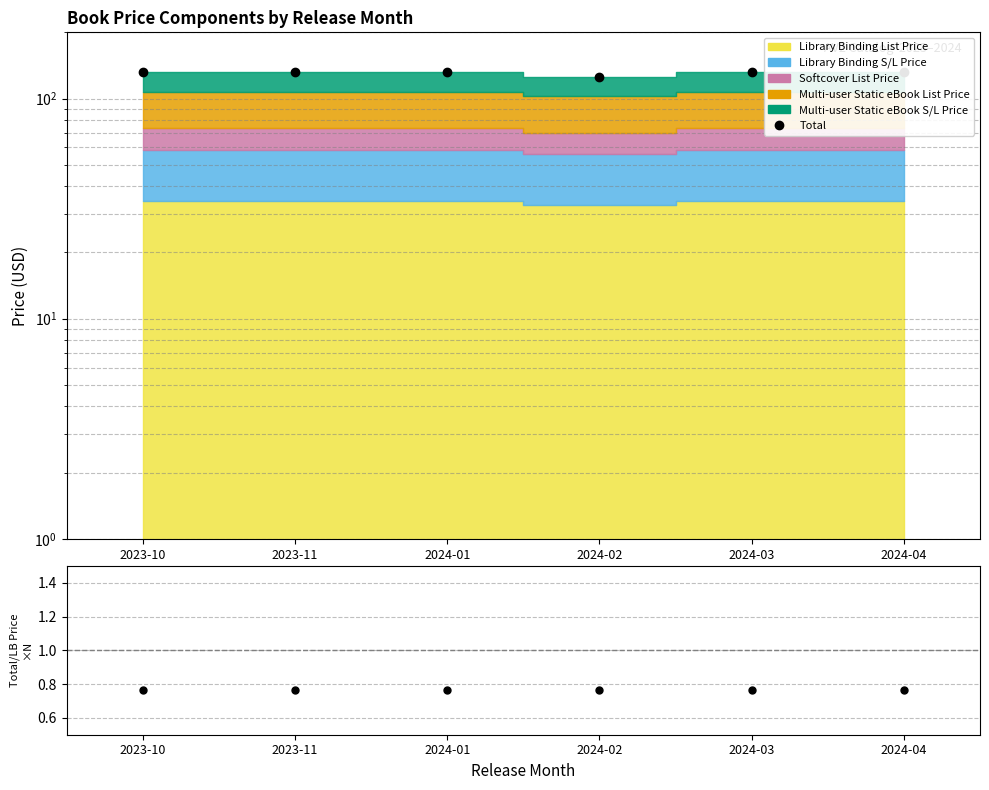

What position from the right is 2023-10?

6